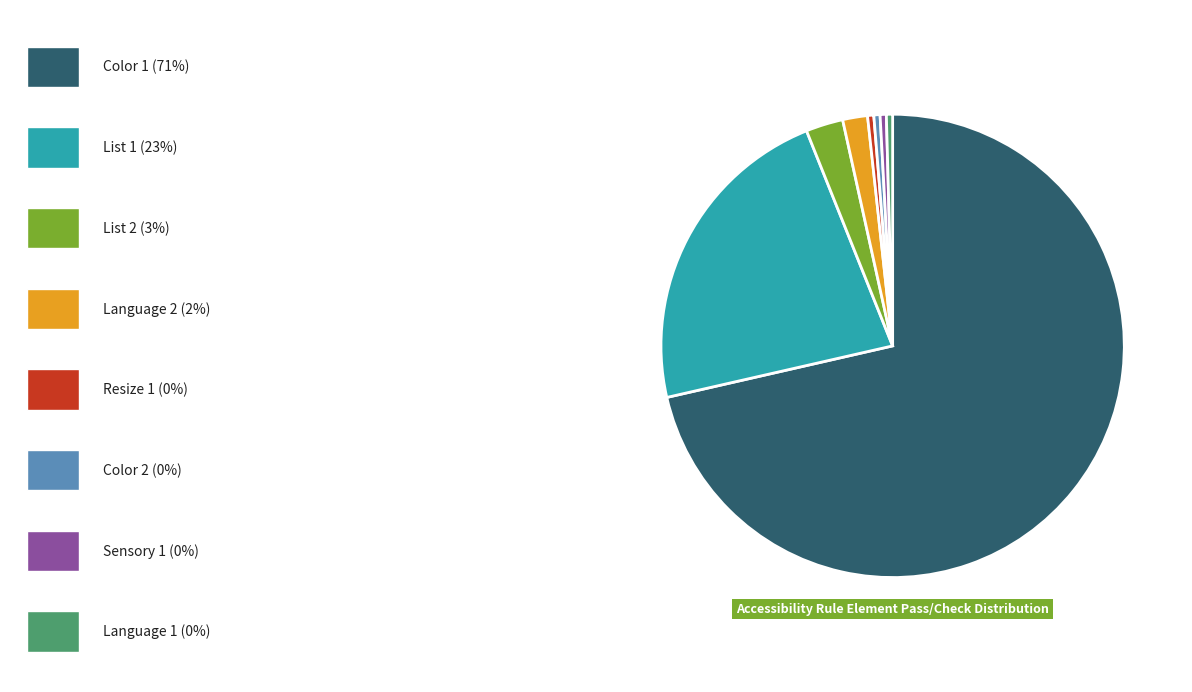

How many segments does this pie chart have?

8